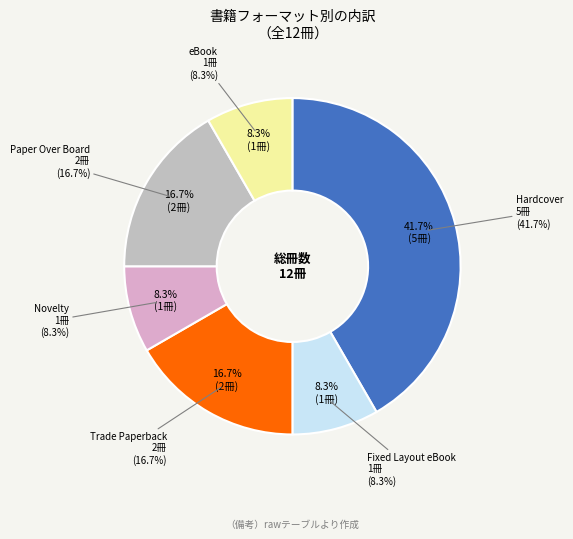

Is it true that Novelty is 8% of the pie?

True